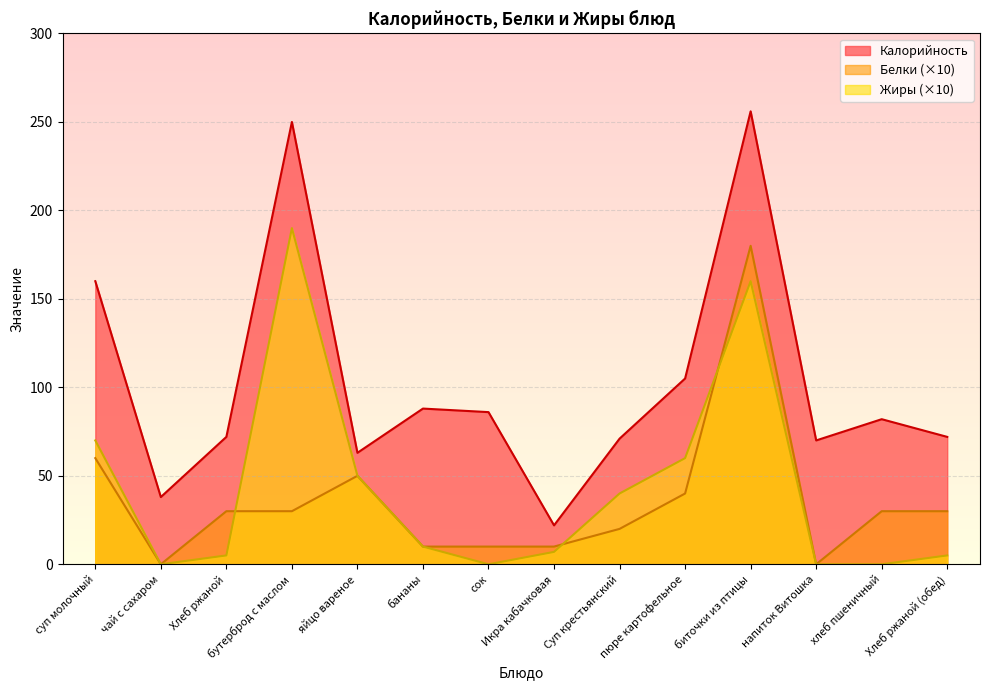

Where is the first local maximum for Белки?

яйцо вареное